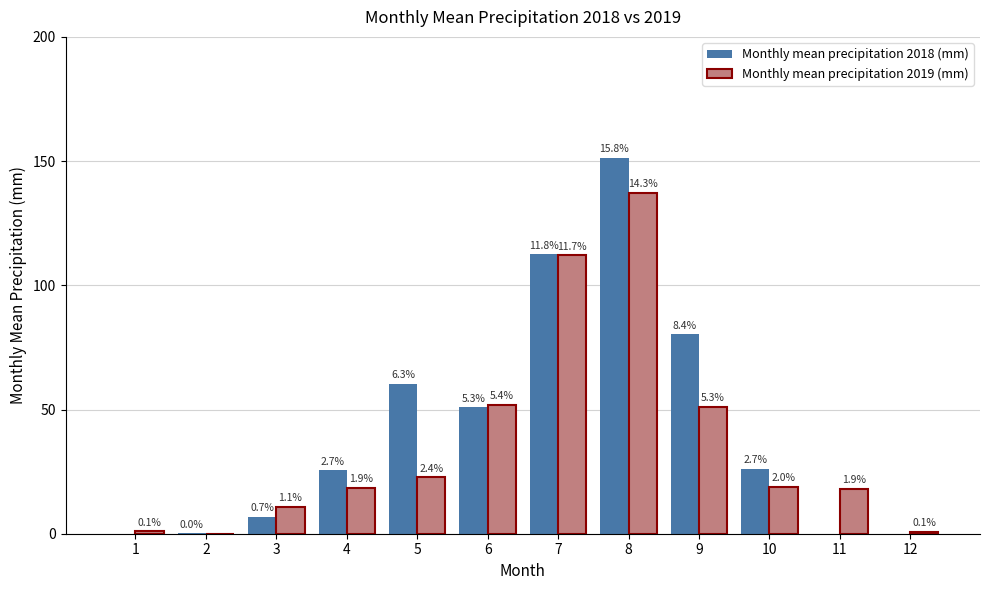

Reading left to right, list all the values displayed in this chart.

Monthly mean precipitation 2018 (mm): 0.0	0.1	6.9	25.5	60.3	50.9	112.5	151.3	80.3	26.0	0.0	0.0
Monthly mean precipitation 2019 (mm): 1.0	0.0	10.9	18.5	22.7	51.9	112.0	137.3	51.1	19.0	18.1	0.7